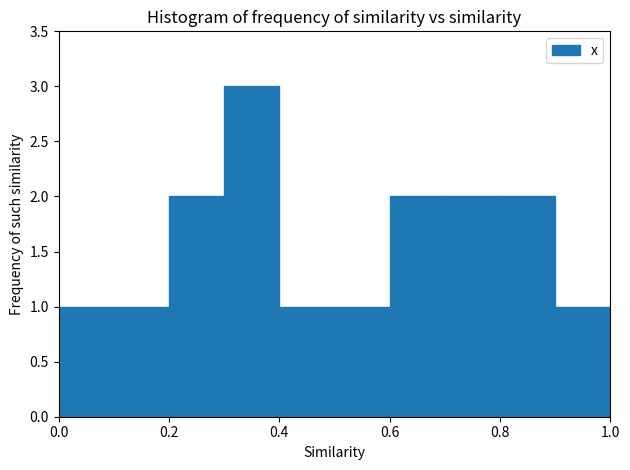

Reading left to right, list every bar in this chart as the range it spans on the x-axis followed by its height. The values are not printed on the chart, so give them approximately, as read against the axis.

0.0 to 0.1: 1
0.1 to 0.2: 1
0.2 to 0.3: 2
0.3 to 0.4: 3
0.4 to 0.5: 1
0.5 to 0.6: 1
0.6 to 0.7: 2
0.7 to 0.8: 2
0.8 to 0.9: 2
0.9 to 1.0: 1